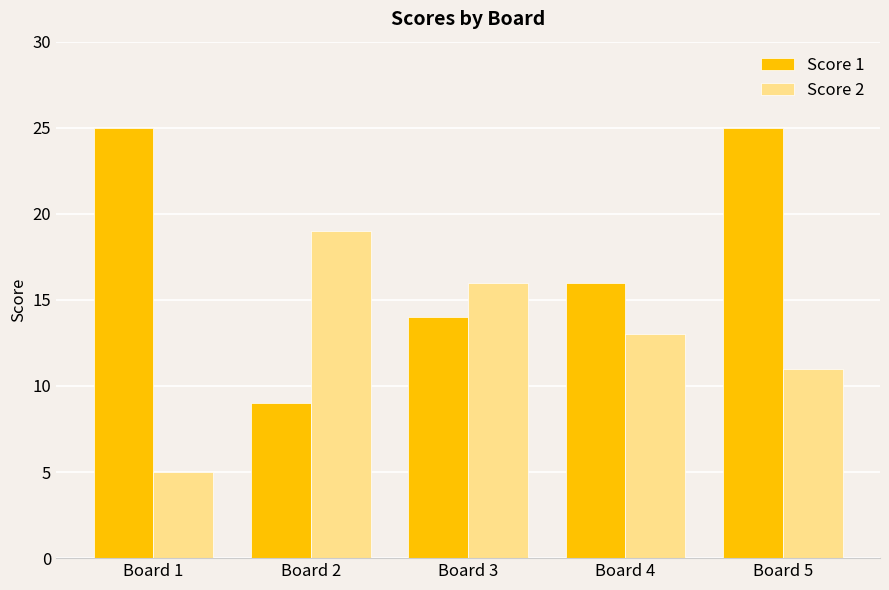

What is the highest value of the Score 1 series?

25